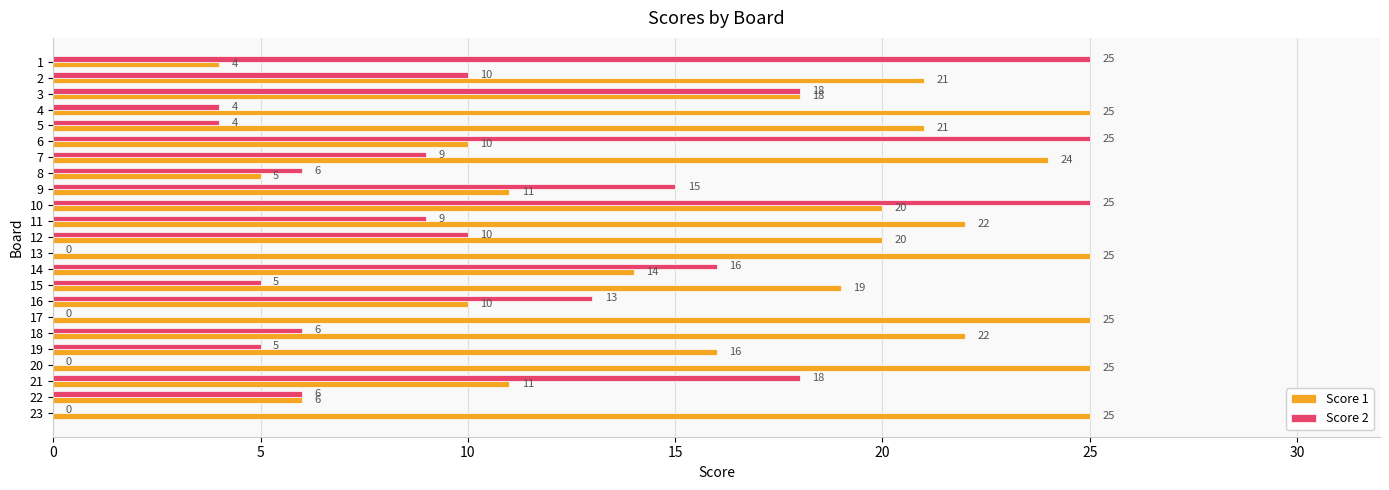

What value does the Score 2 series have at 5?

4